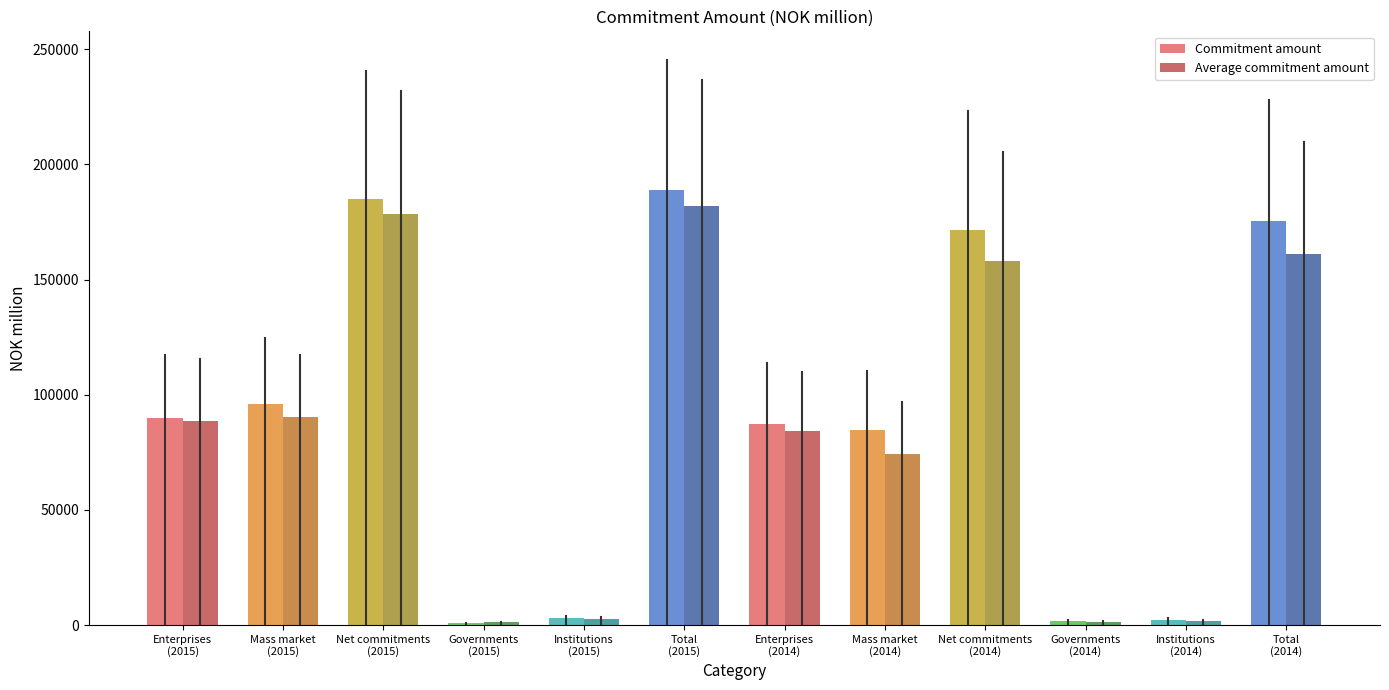

What is the maximum value for Commitment amount?

188869.0